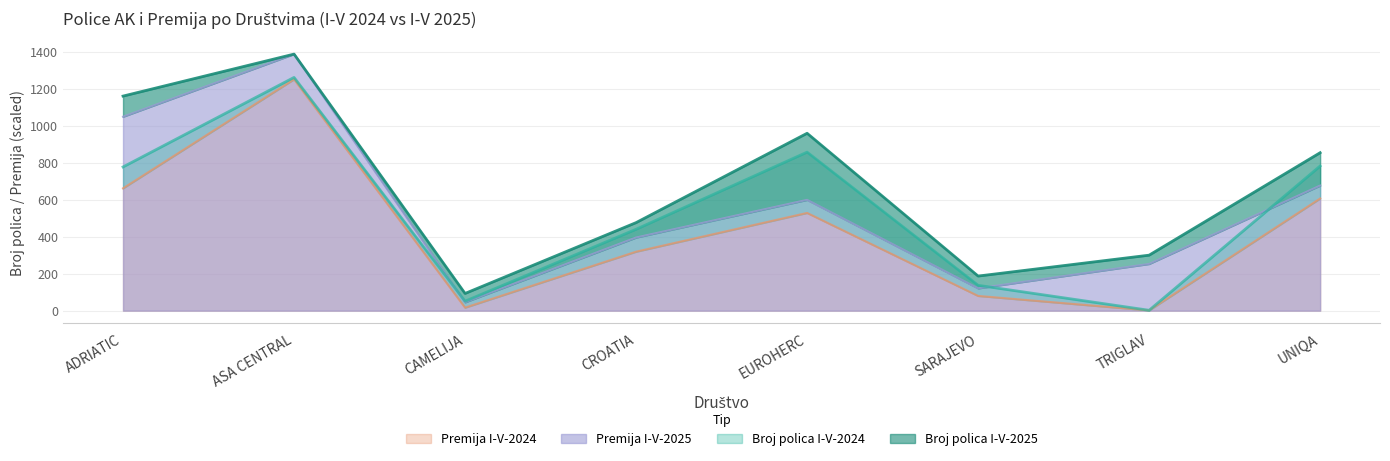

How many values in the Premija I-V-2025 series are below 598?

4